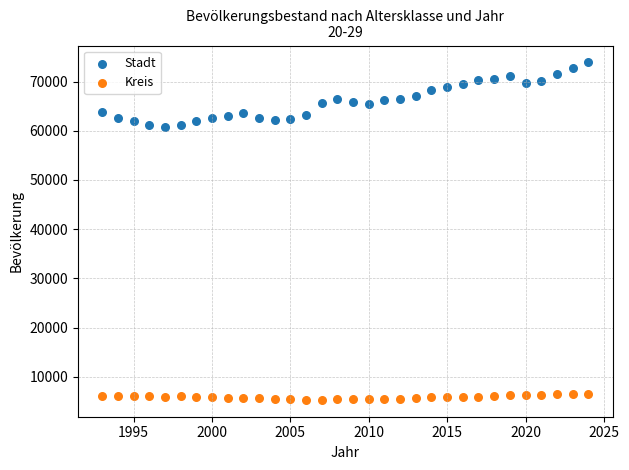

What is the X range (max minus min) for the scatter plot?

31